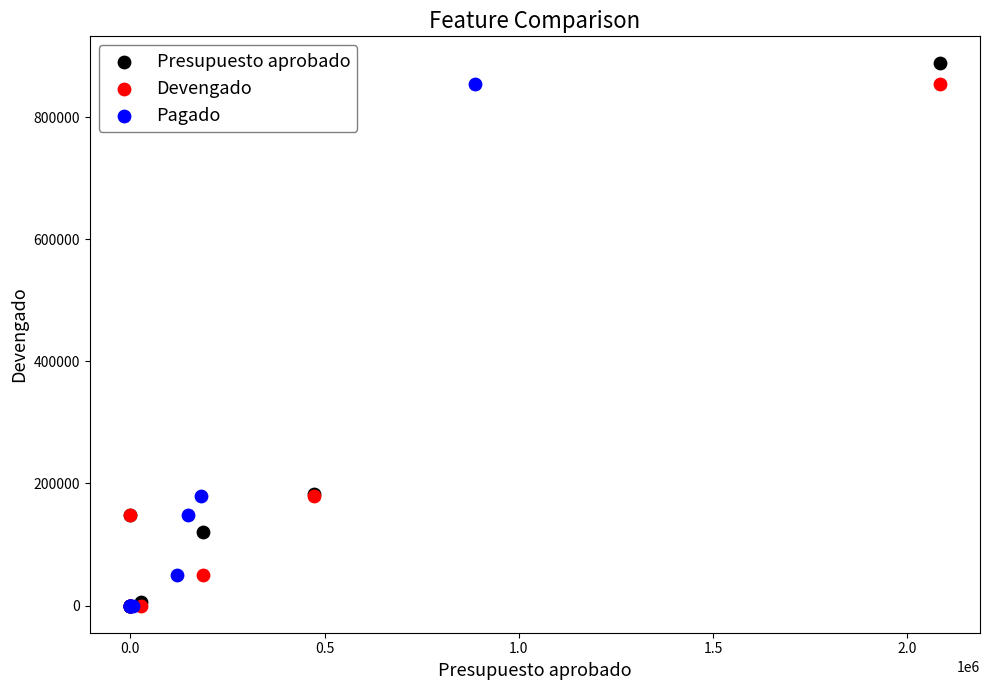

Which series has the widest spread of Y values?

Presupuesto aprobado